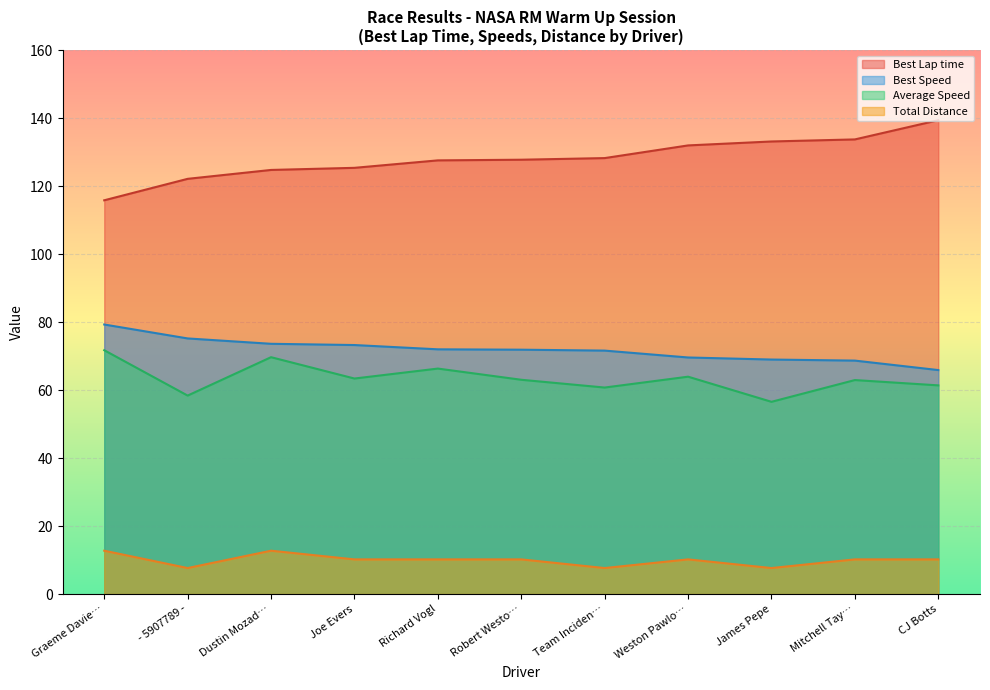

What is the spread (max minus min) of values at Weston Pawlo…?

121.7